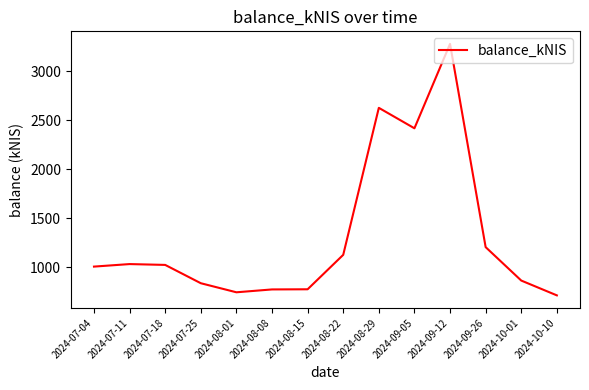

The chart shows a value of 1032.5 at 2024-08-15. True or false?

False